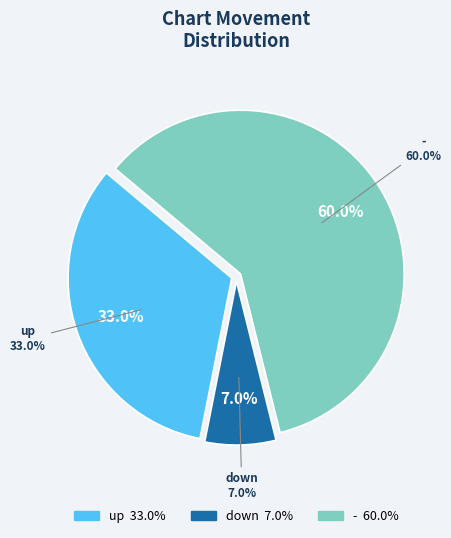

Which slice is the smallest?

down